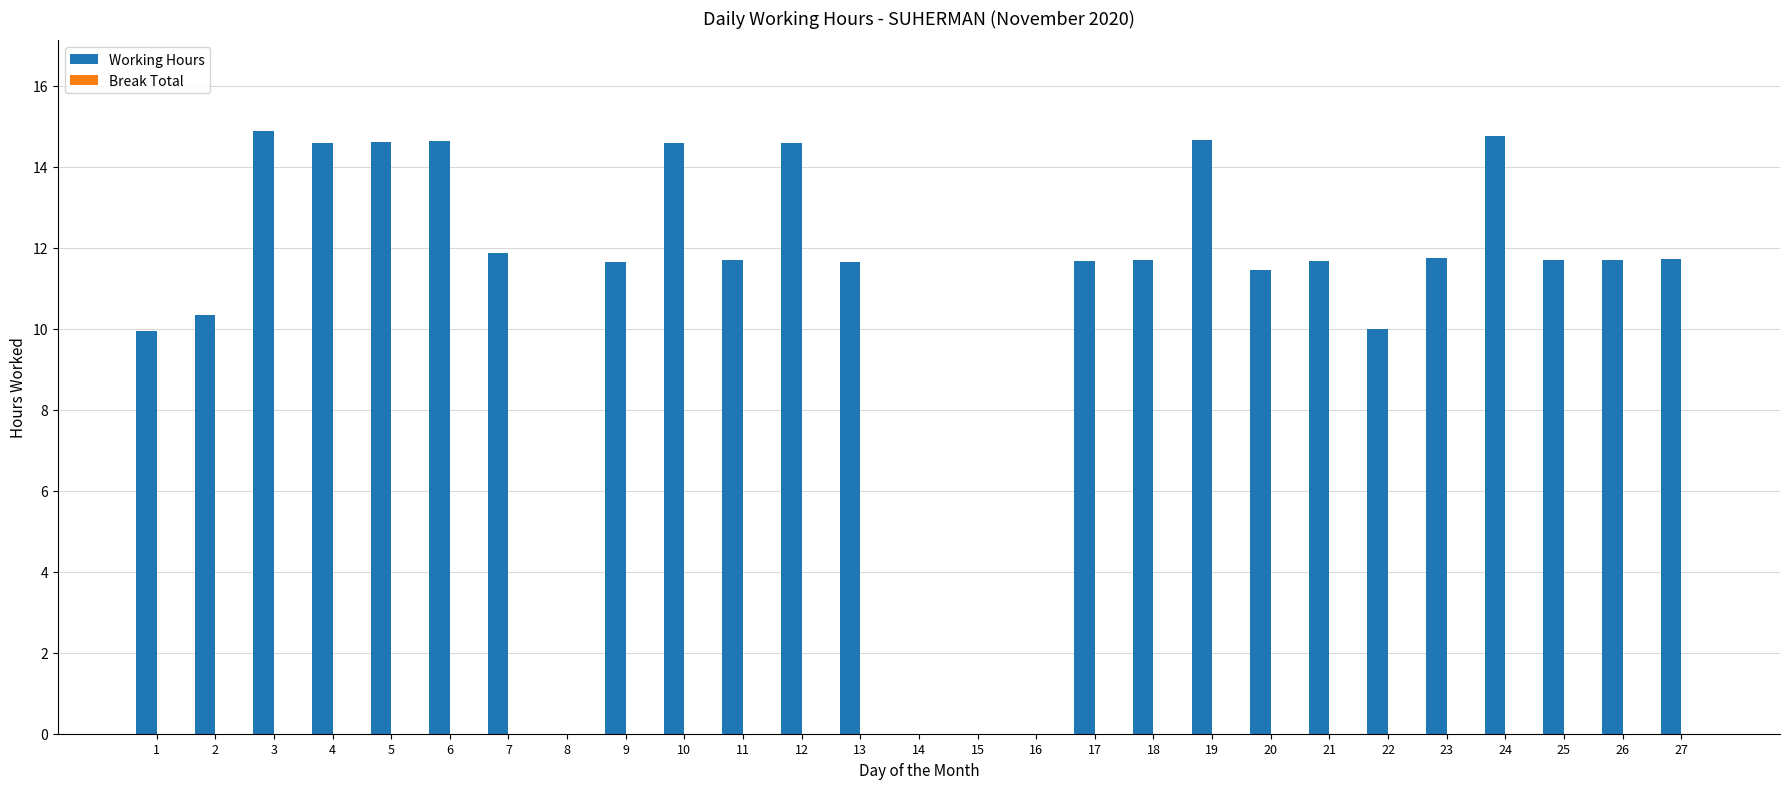

What is the sum of the values at 15 and 17?

11.7